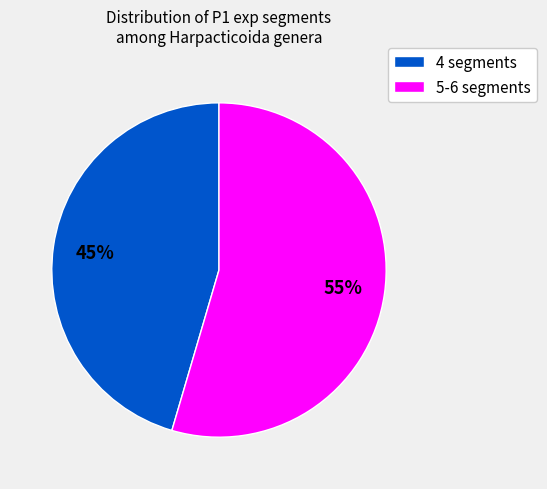

Count the number of slices in the pie.

2